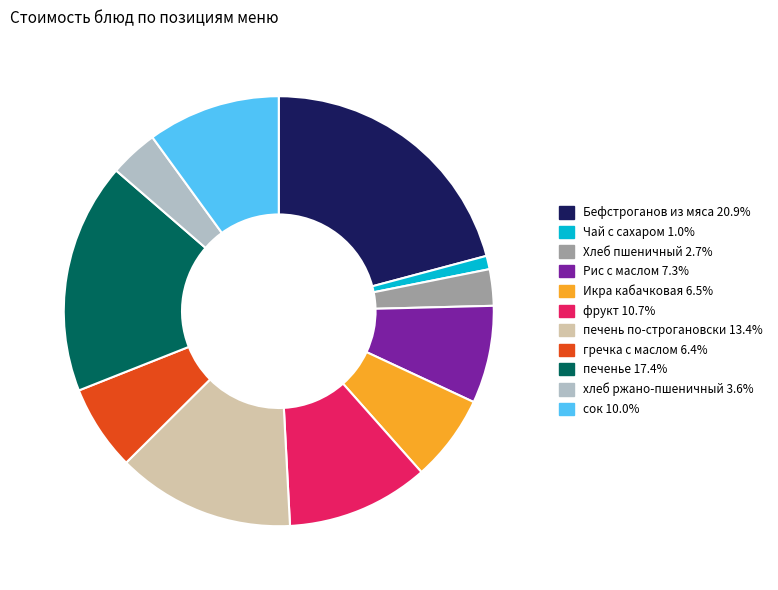

Is there a majority slice in this chart?

No